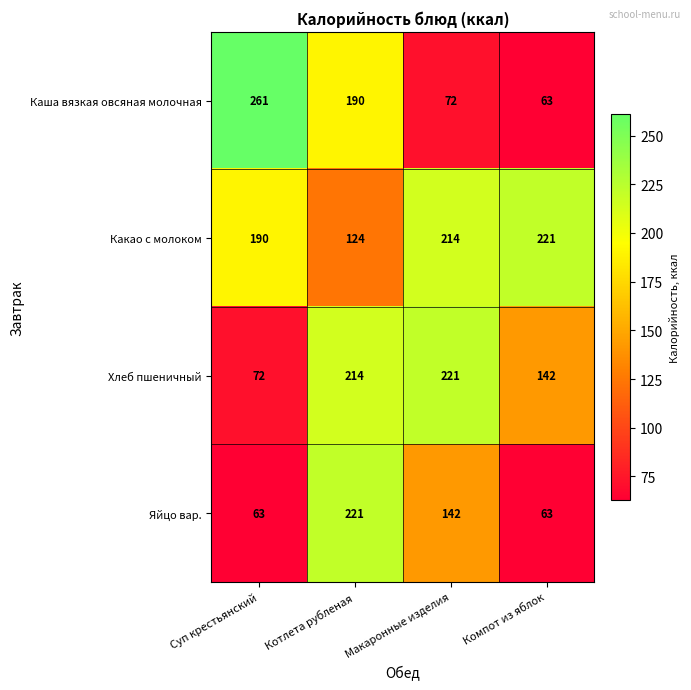

Reading left to right, transcribe all the data shown in this chart.

Каша вязкая овсяная молочная: 261	190	72	63
Какао с молоком: 190	124	214	221
Хлеб пшеничный: 72	214	221	142
Яйцо вар.: 63	221	142	63